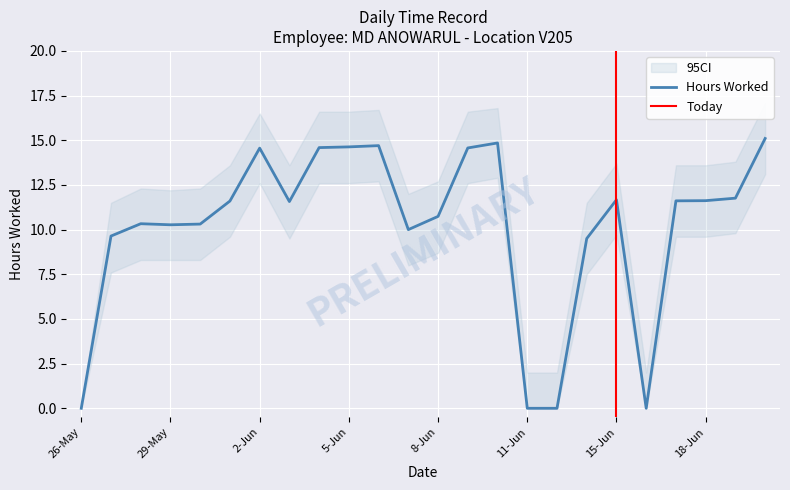

Approximately how many times larger is the value at 9-Jun compared to 17-Jun?

1.3